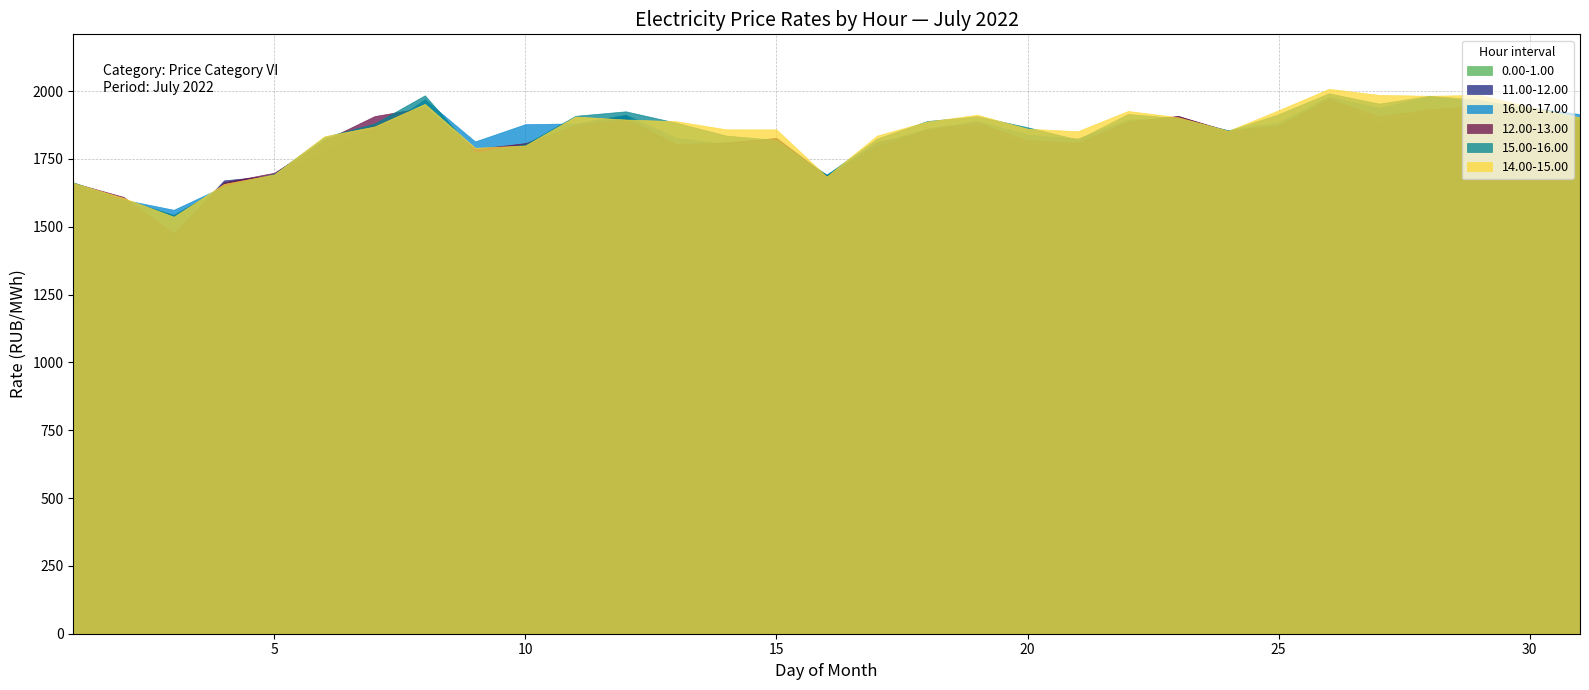

Which series has the largest total across all categories?

14.00-15.00